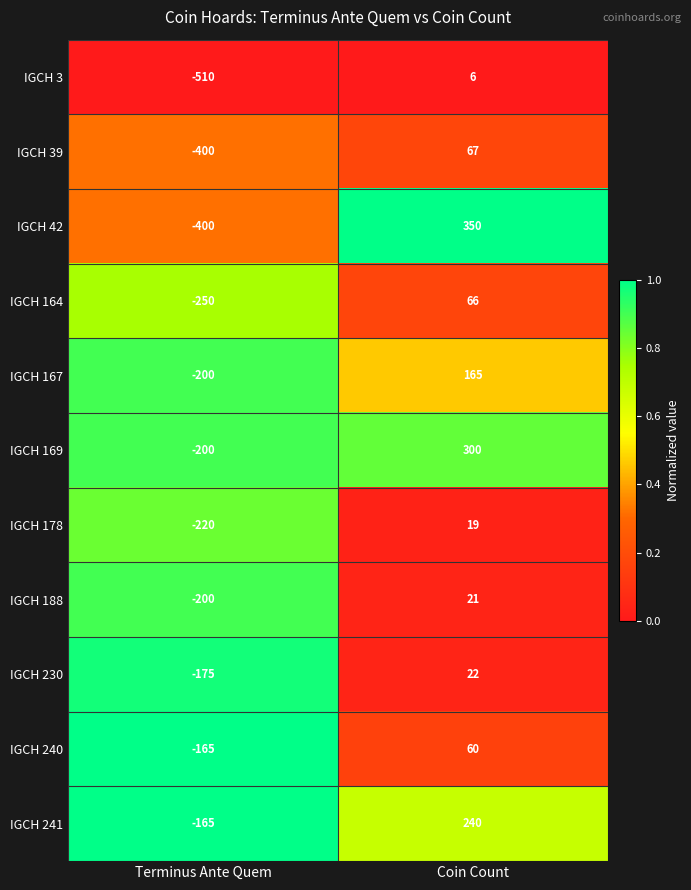

Which series has the largest range (max minus min)?

IGCH 42